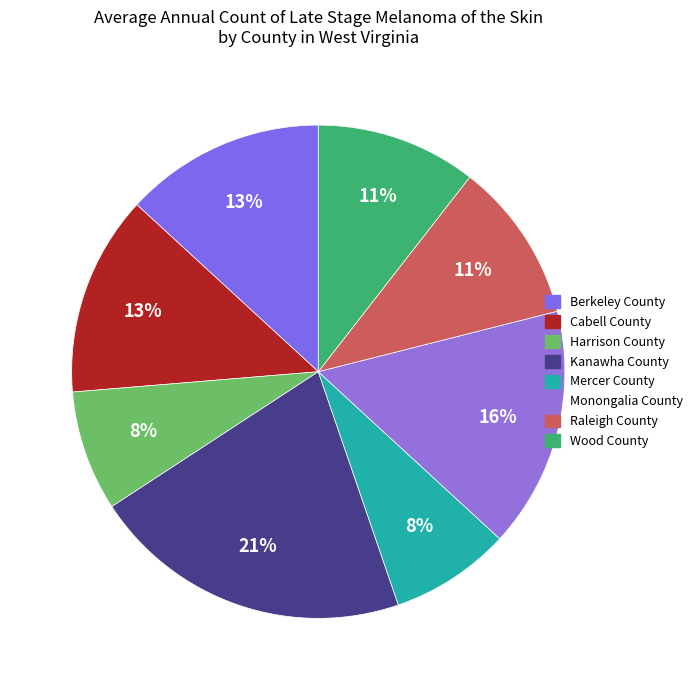

What is the largest slice in the pie chart?

Kanawha County